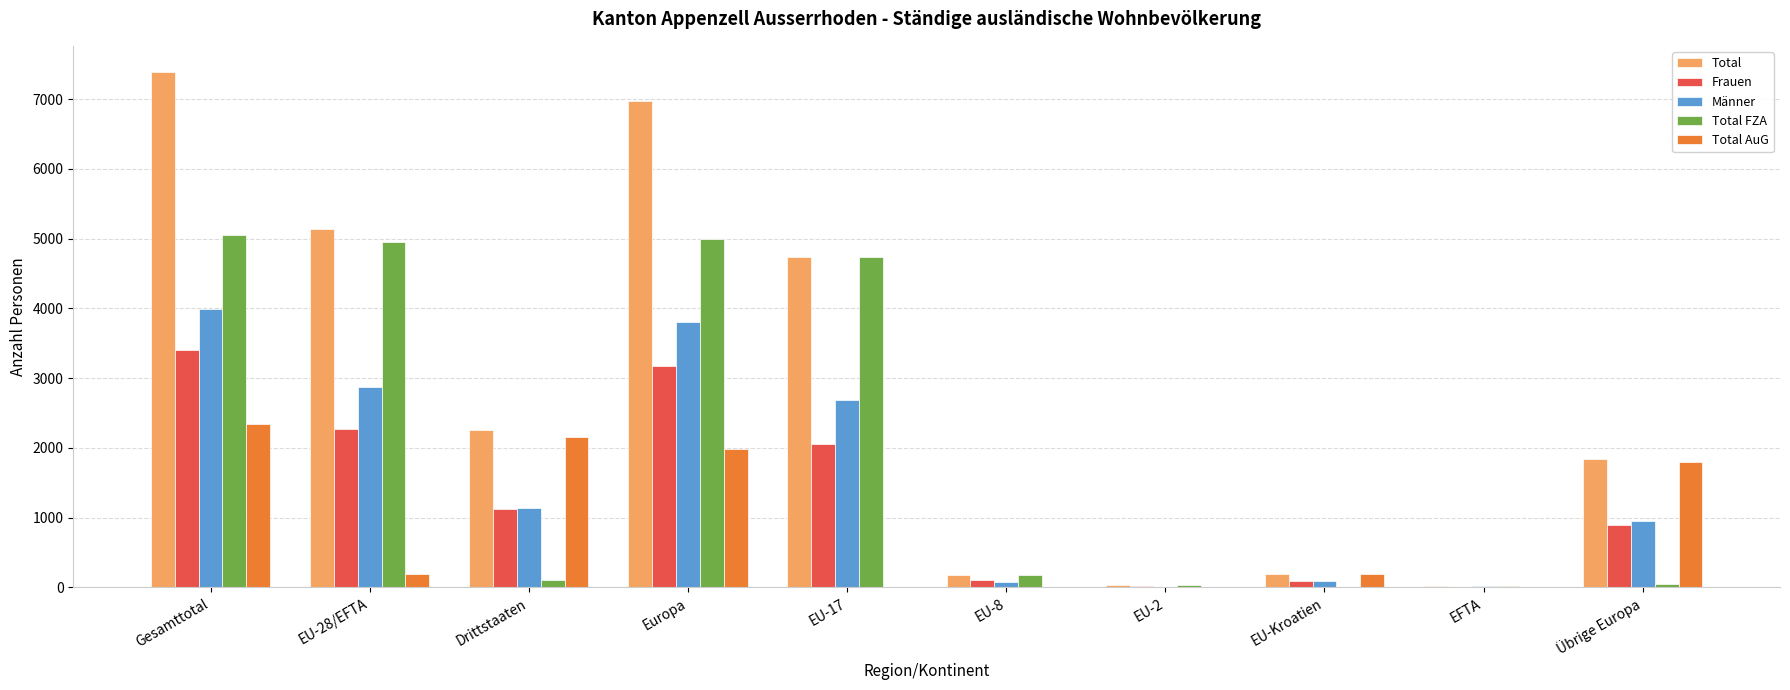

Are the bars horizontal?

No